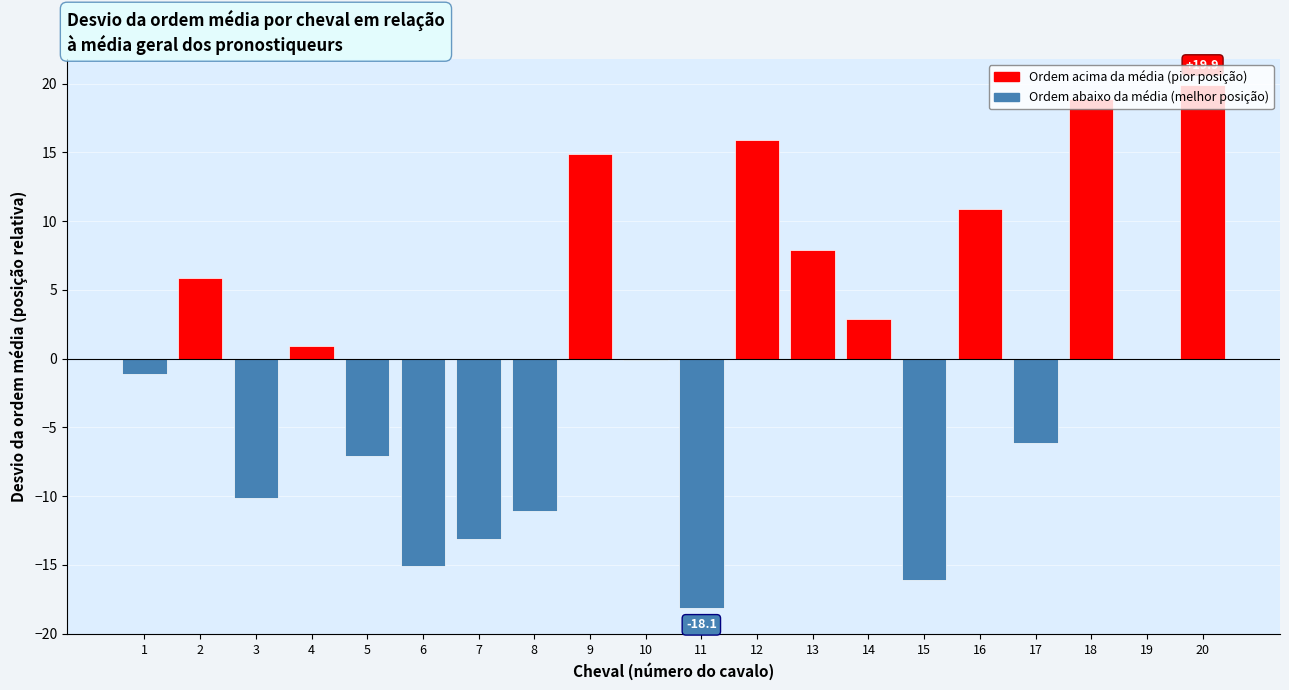

What is the sum of the values at 8 and 7?

-24.2